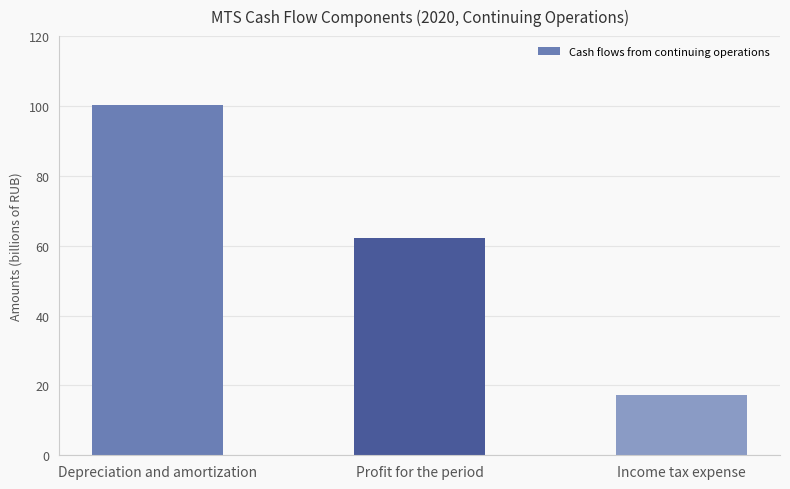

What is the minimum value shown in the chart?

17191